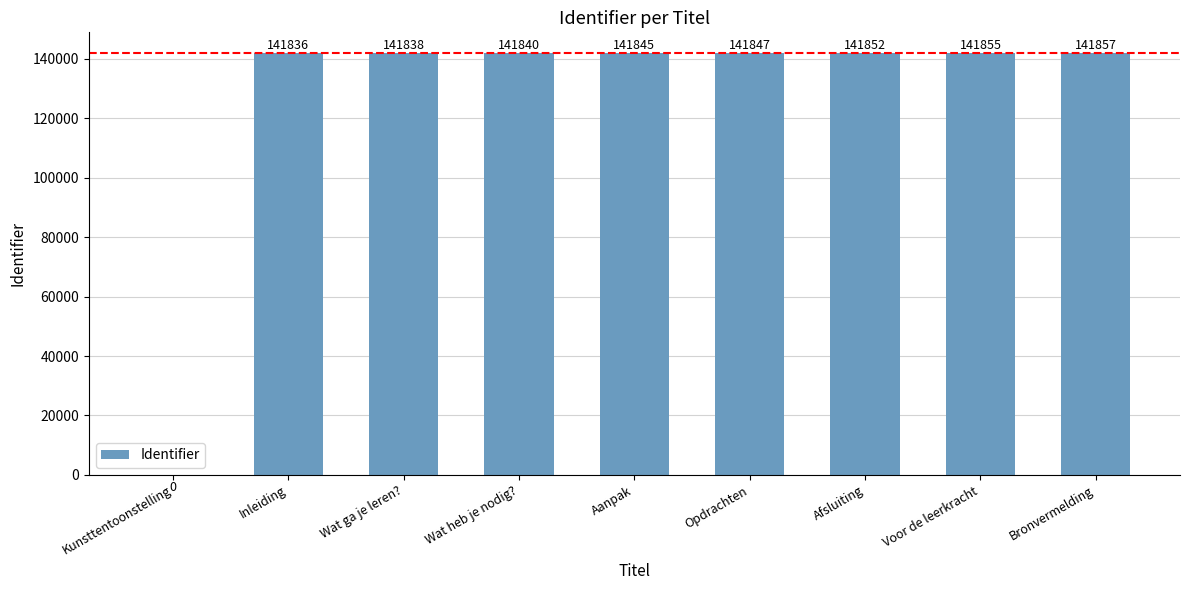

The chart shows a value of 39001 at Wat ga je leren?. True or false?

False